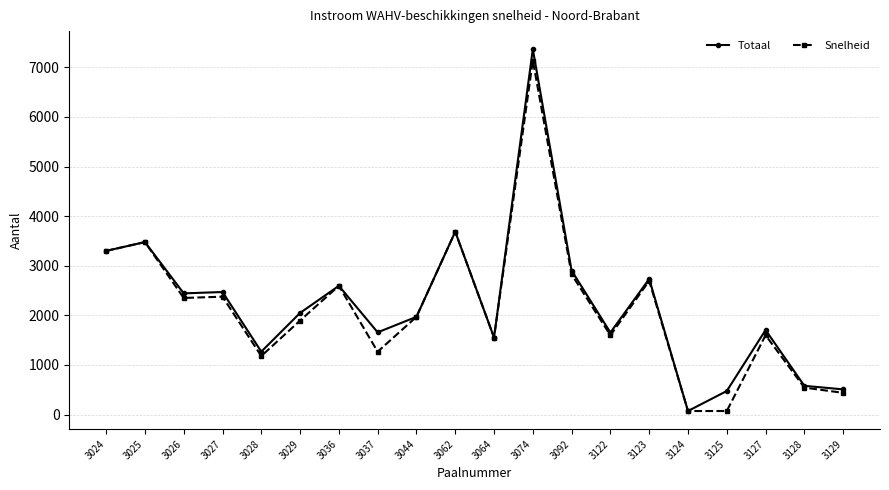

What is the greatest value displayed?

7366